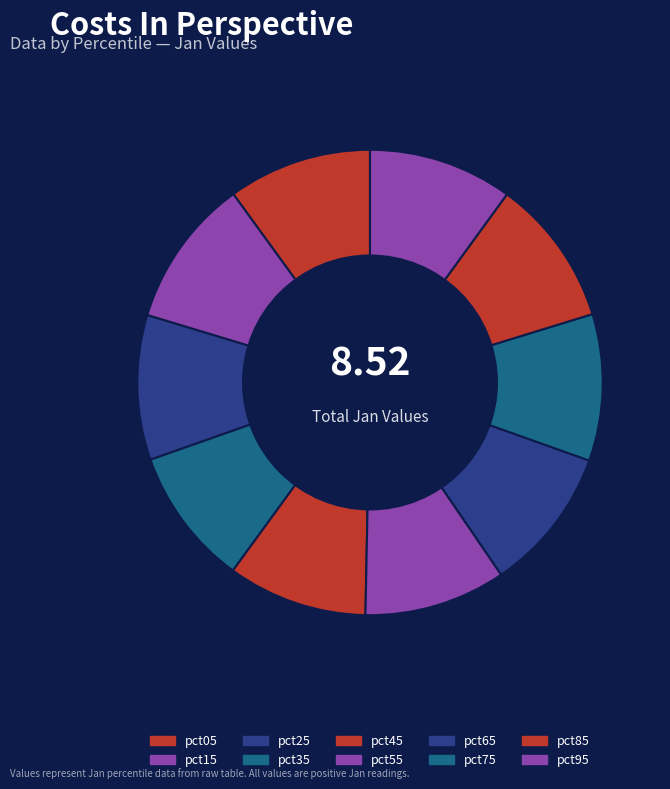

True or false: pct15 accounts for 10% of the total.

True